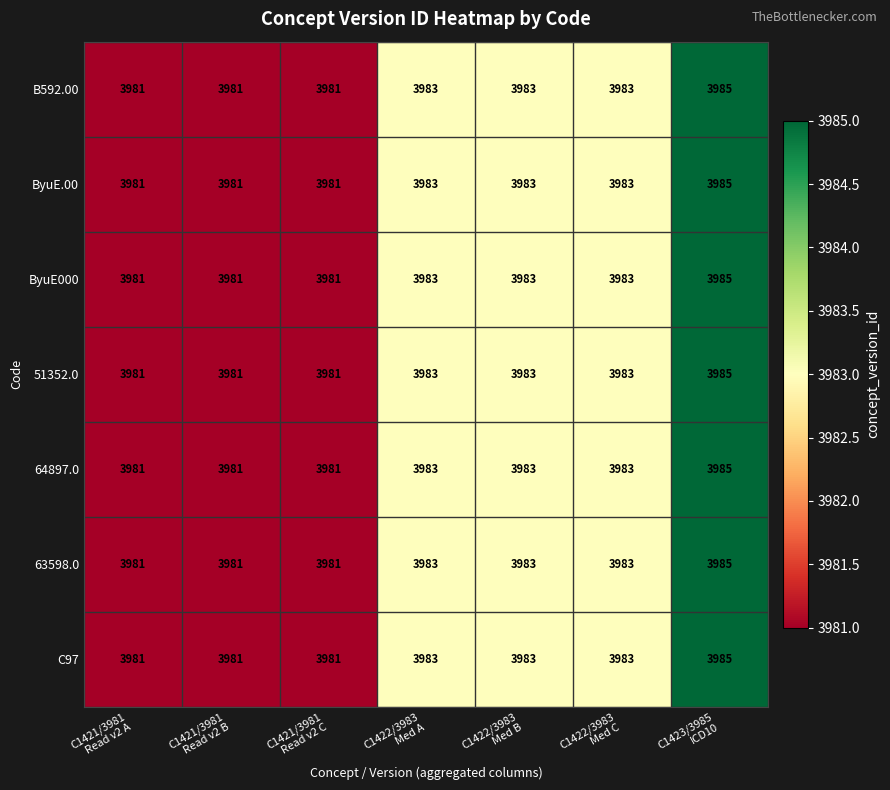

Count the 64897.0 values in the range 3981 to 3983.

6